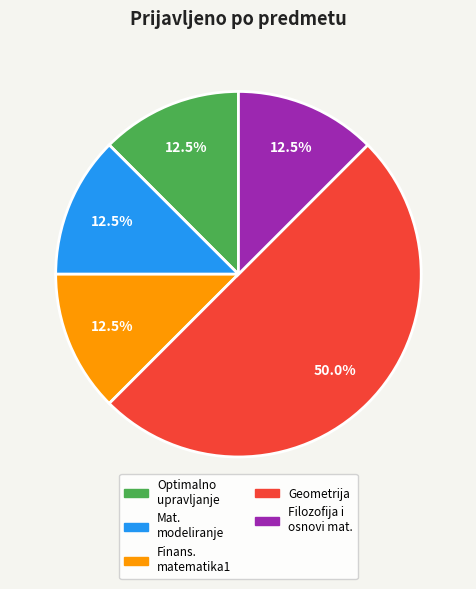

Rank the categories by value from highest to lowest.

GEOMETRIJA, OPTIMALNO UPRAVLJANJE, MATEMATIČKO MODELIRANJE, FINANSIJSKA MATEMATIKA1, FILOZOFIJA I OSNOVI MATEMATIKE